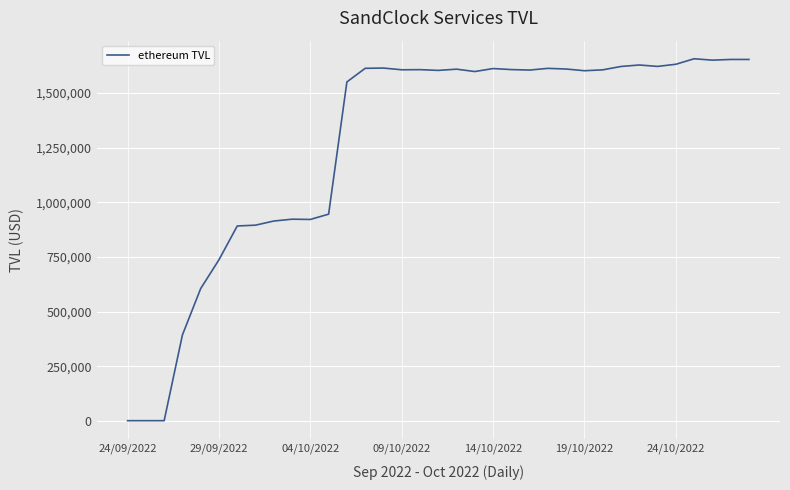

What is the greatest value displayed?

1656948.0